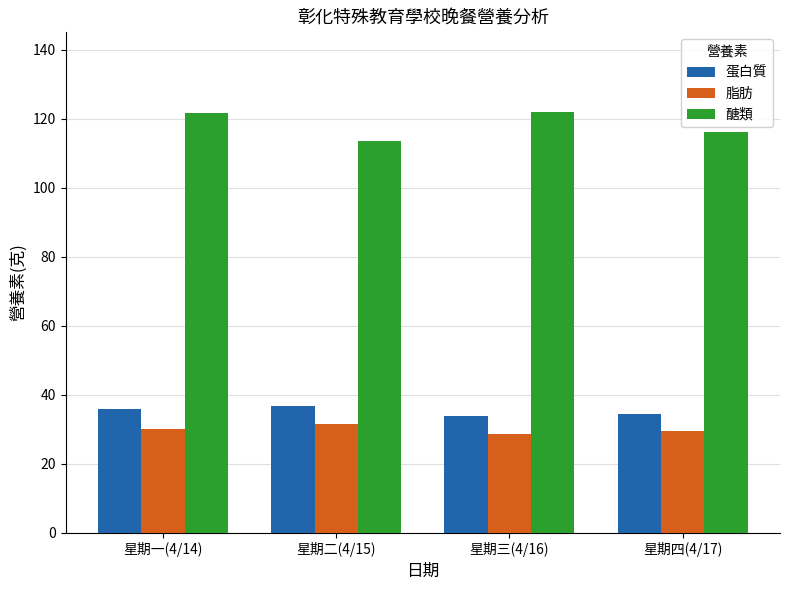

How many groups of bars are there?

4